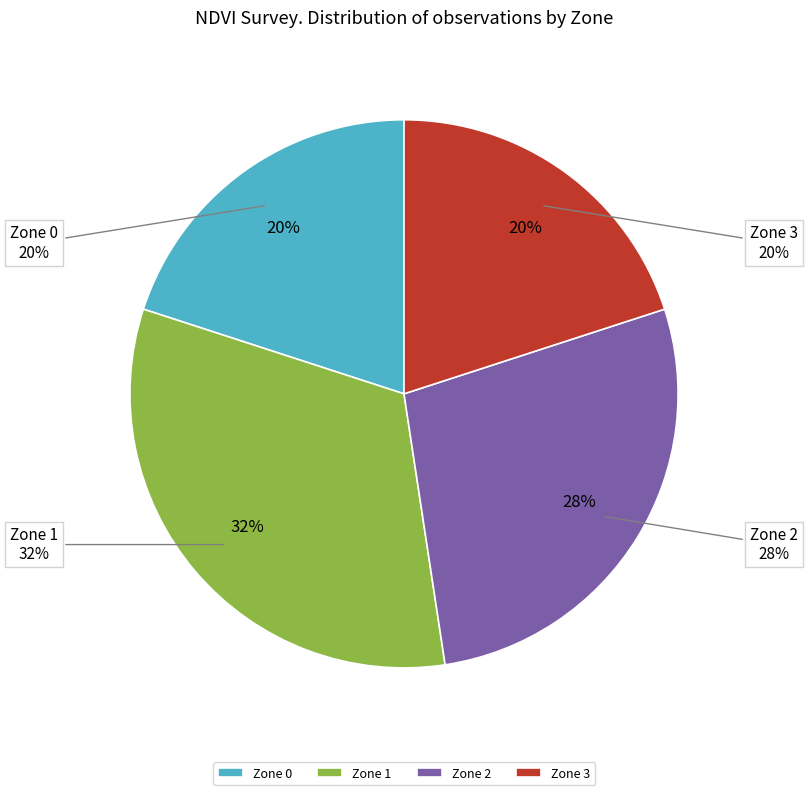

Which category has the biggest portion of the pie?

Zone 1